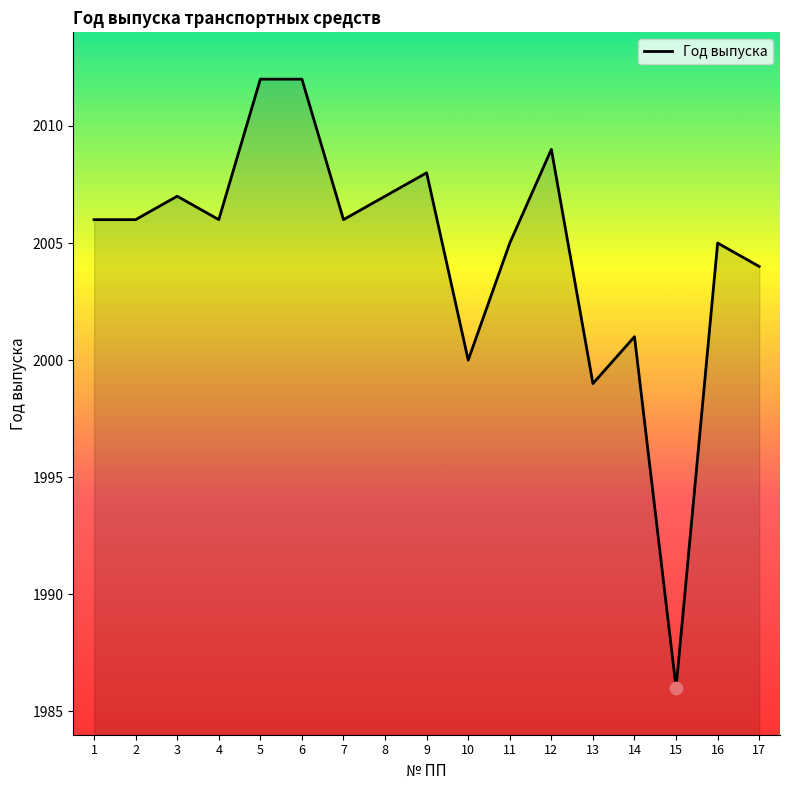

Between 2 and 3, which is larger?

3